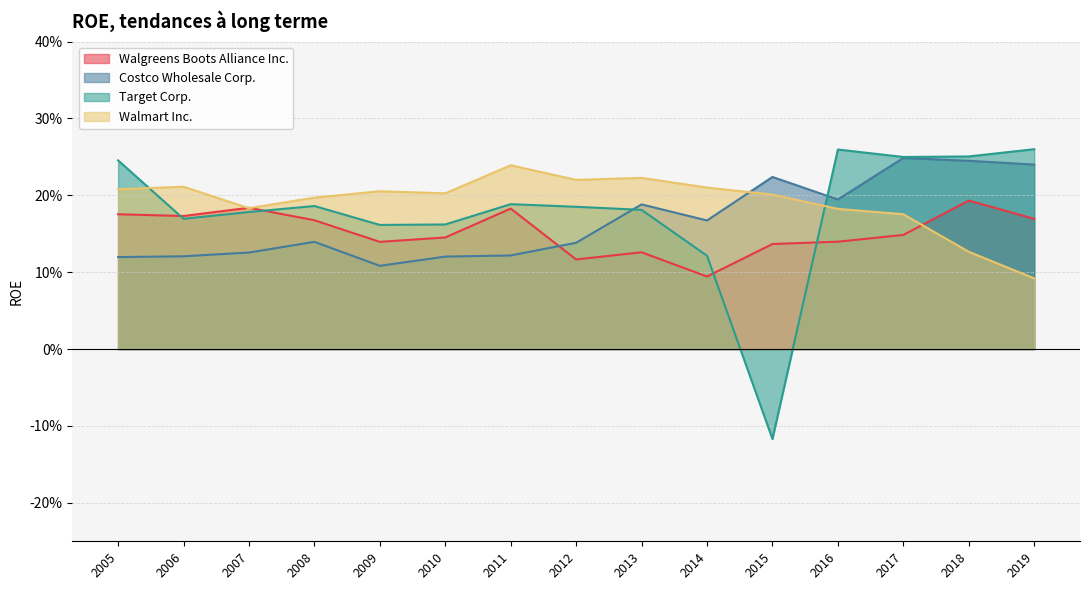

What are all the series names shown in the legend?

Walgreens Boots Alliance Inc., Costco Wholesale Corp., Target Corp., Walmart Inc.